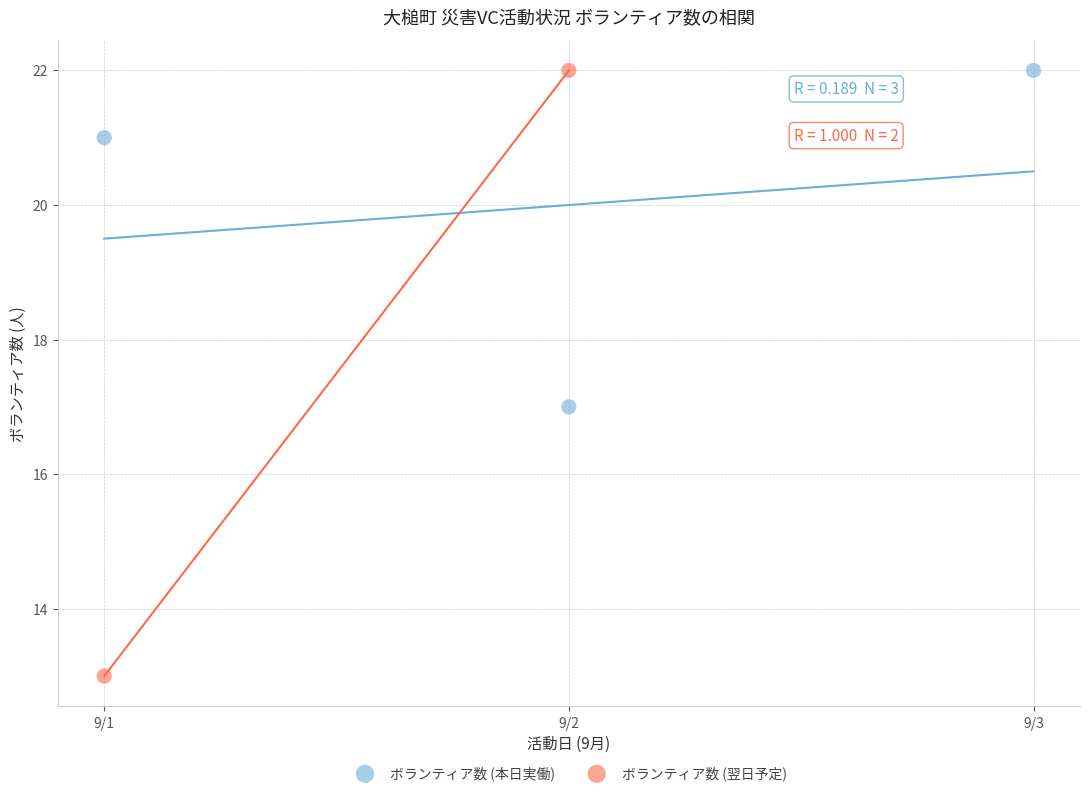

What are all the series names shown in the legend?

ボランティア数 (本日実働), ボランティア数 (翌日予定)